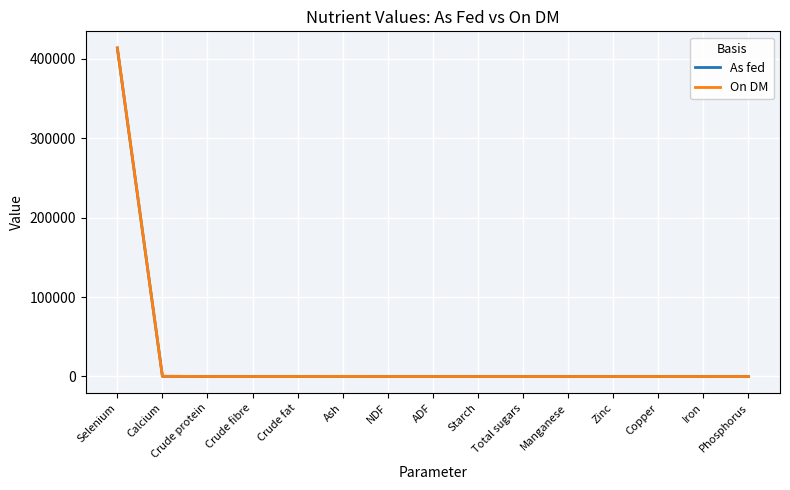

True or false: On DM has a value of -168097.3 at Starch.

False